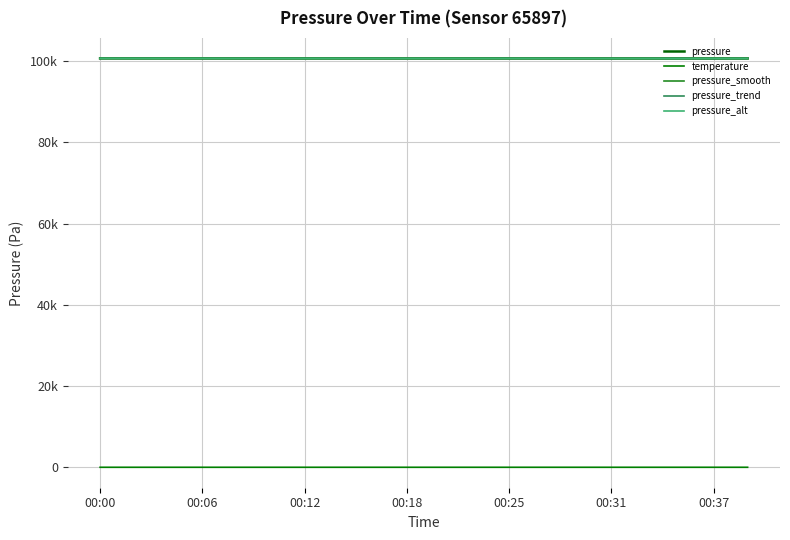

Is this an area chart (filled region under the line)?

No